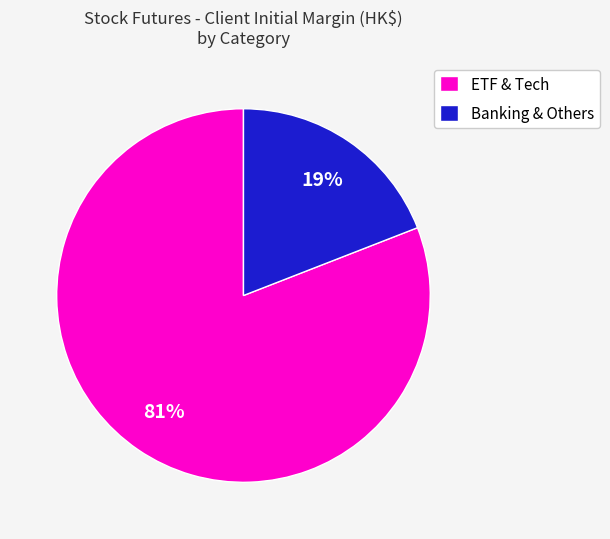

Which slice is the largest?

ETF & Tech